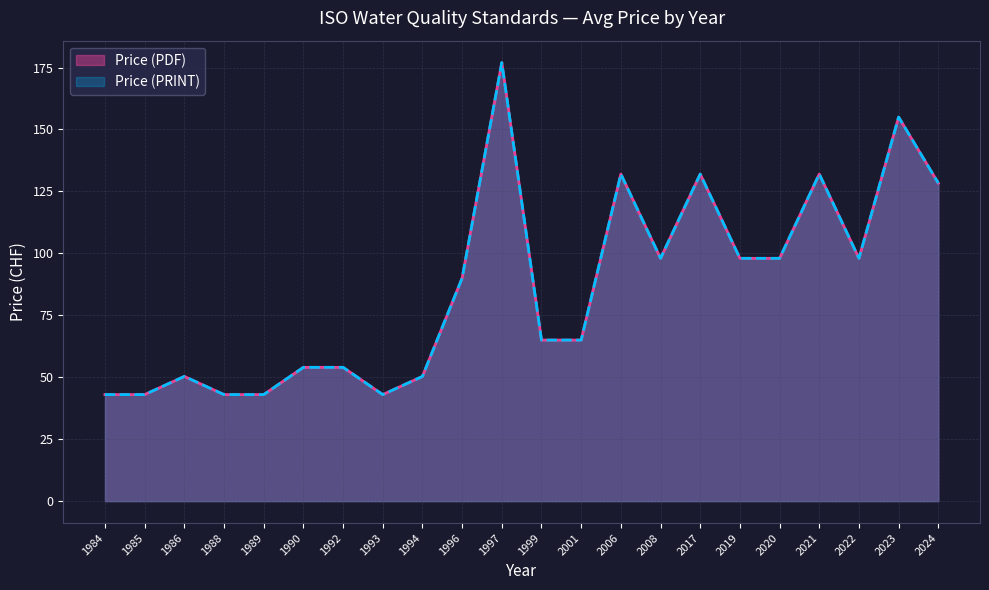

What is the label of the 26th point from the right?

1984